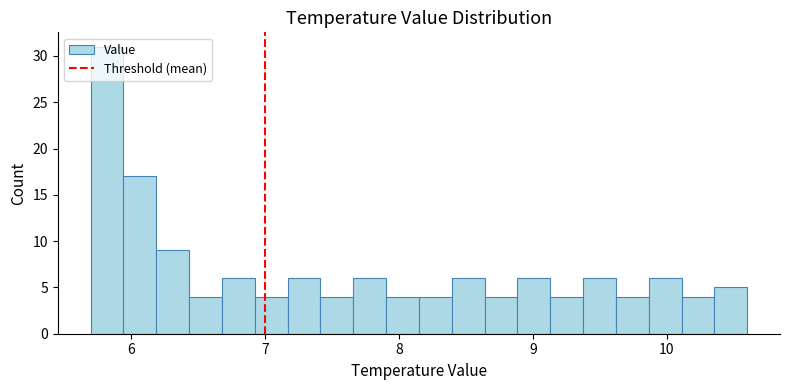

Around what value on the x-axis is the tallest bar? Give the approximate position of its centre, as read against the axis.

5.8